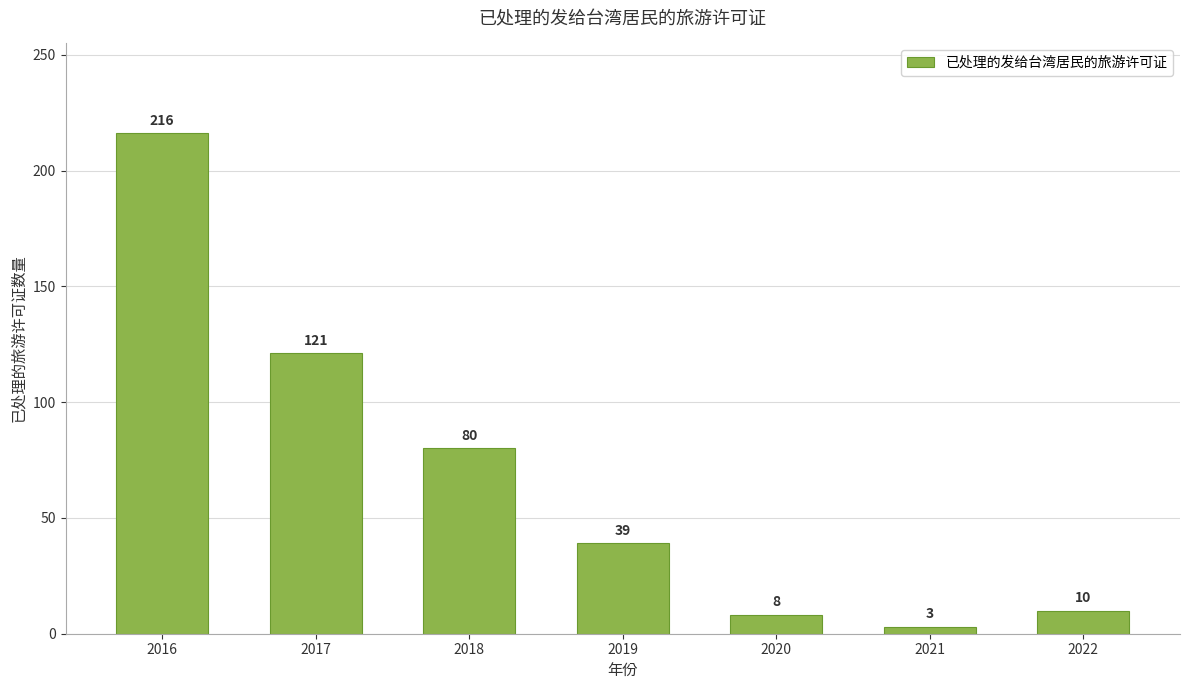

What is the greatest value displayed?

216